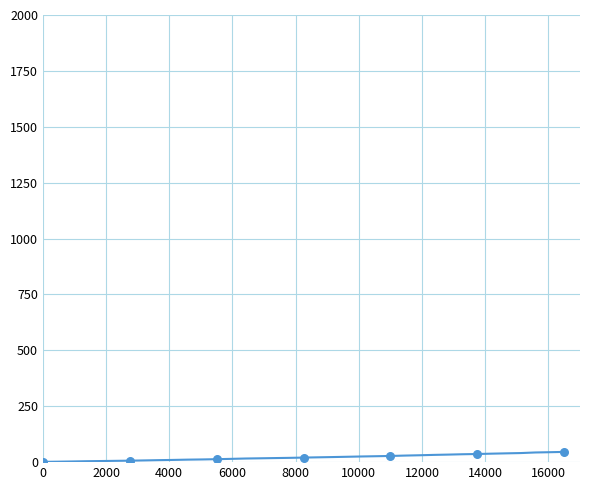

What is the maximum value shown in the chart?

45.8